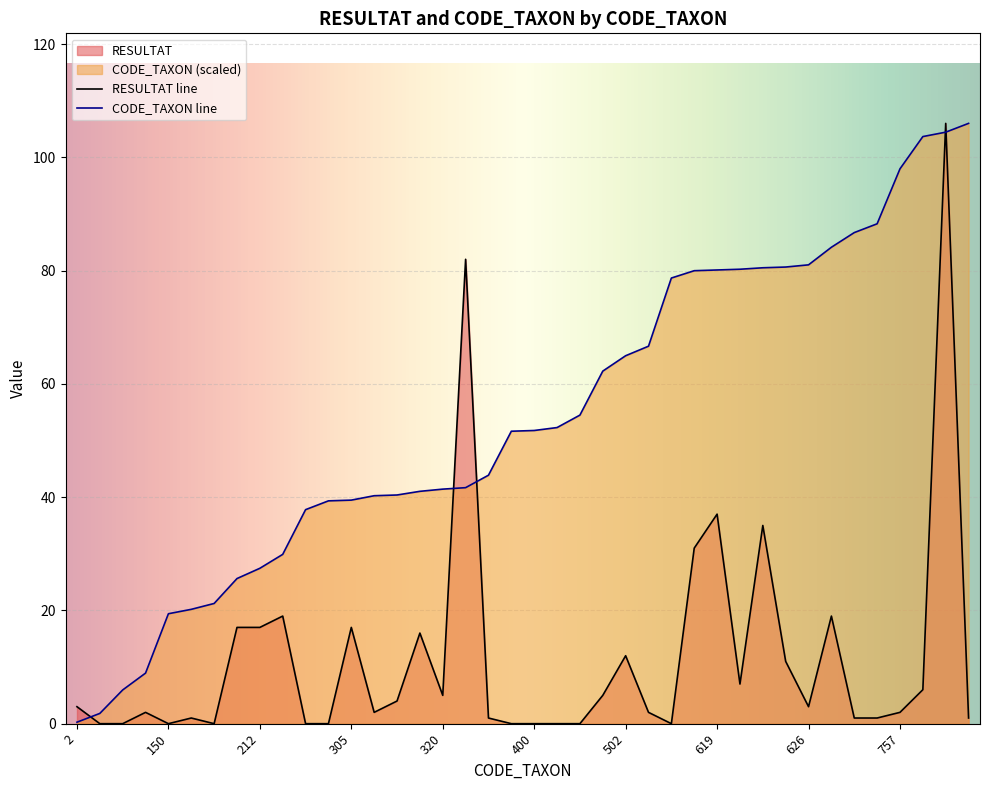

Between 2 and 400, which is larger?

2